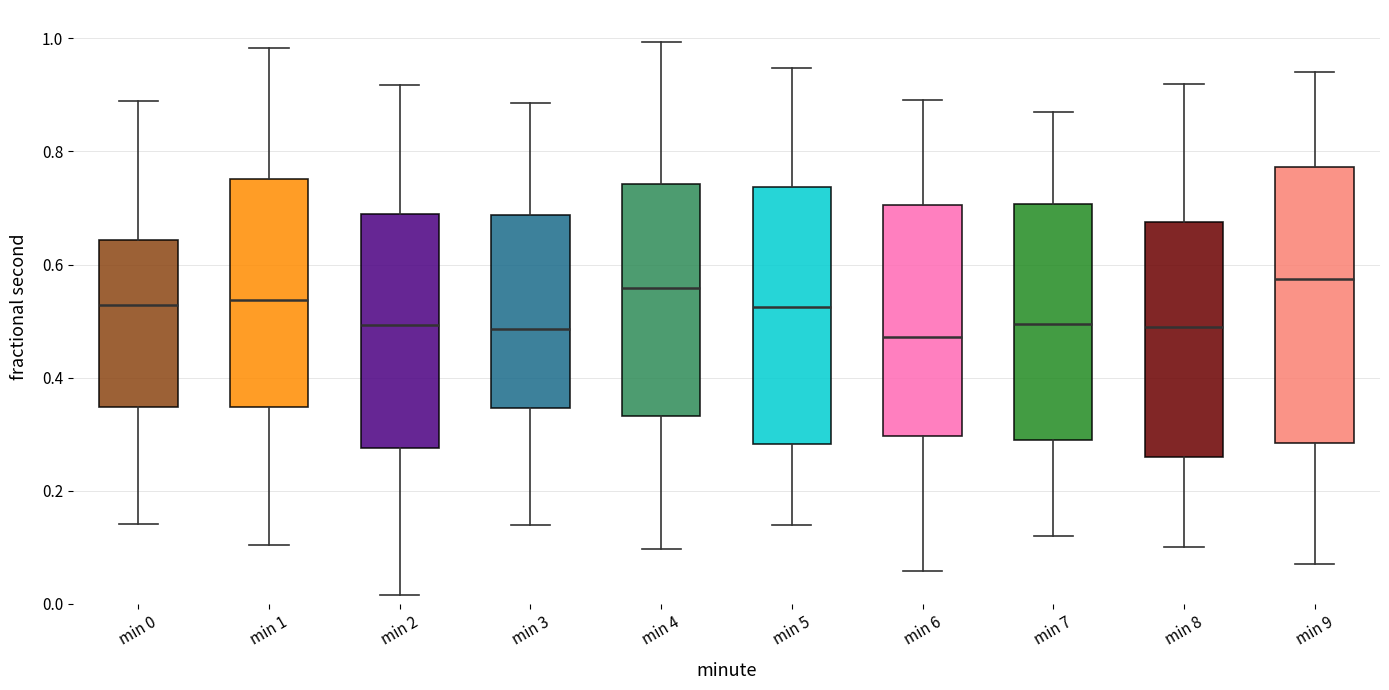

Reading left to right, read every box against the y-axis: the position of its median line, the range the box covers, and the ends of its whiskers. The values are not printed on the chart, so give them approximately, as read against the axis.

min 0: median 0.52, box 0.34 to 0.64, whiskers 0.14 to 0.88
min 1: median 0.54, box 0.34 to 0.76, whiskers 0.10 to 0.98
min 2: median 0.50, box 0.28 to 0.68, whiskers 0.02 to 0.92
min 3: median 0.48, box 0.34 to 0.68, whiskers 0.14 to 0.88
min 4: median 0.56, box 0.34 to 0.74, whiskers 0.10 to 1.00
min 5: median 0.52, box 0.28 to 0.74, whiskers 0.14 to 0.94
min 6: median 0.48, box 0.30 to 0.70, whiskers 0.06 to 0.90
min 7: median 0.50, box 0.30 to 0.70, whiskers 0.12 to 0.88
min 8: median 0.50, box 0.26 to 0.68, whiskers 0.10 to 0.92
min 9: median 0.58, box 0.28 to 0.78, whiskers 0.08 to 0.94